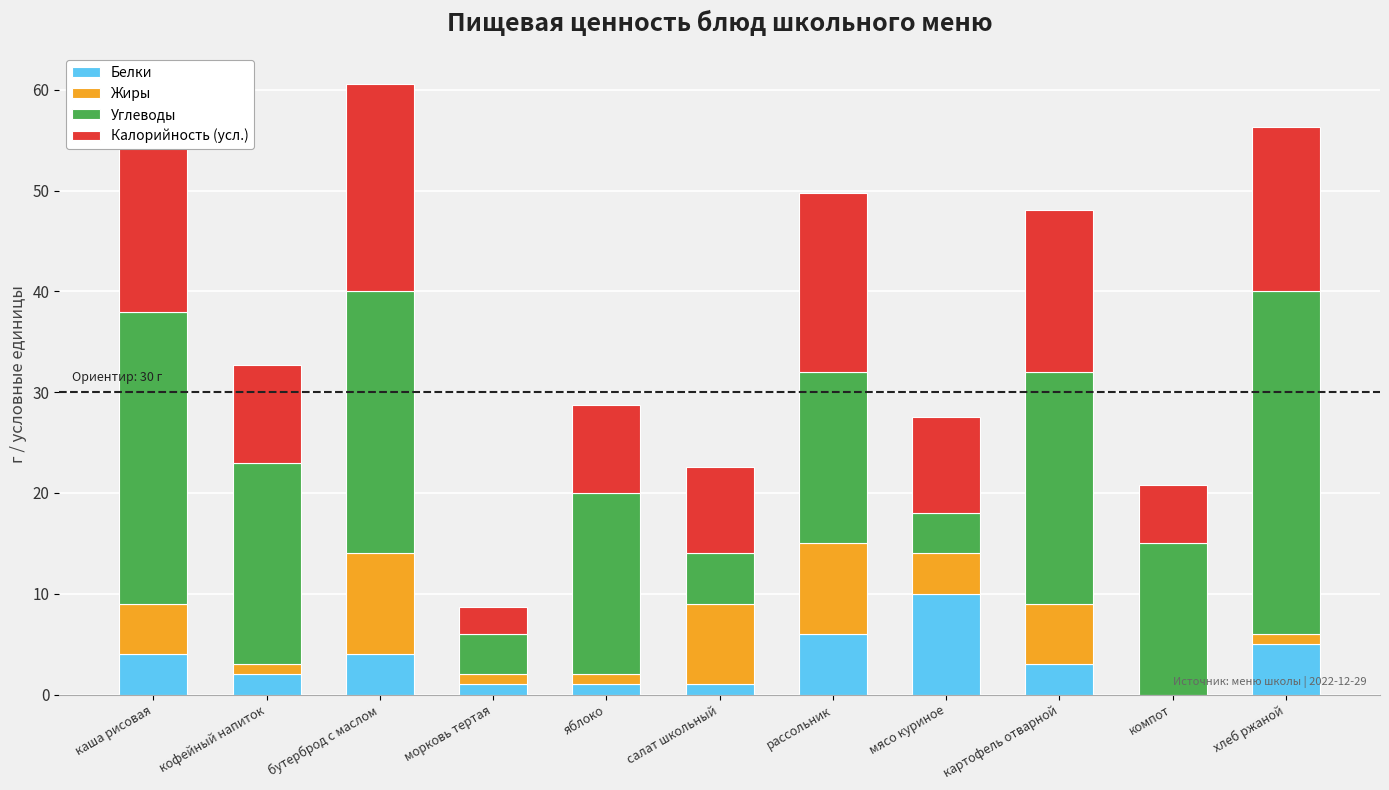

Is it true that Белки equals 4.0 at бутерброд с маслом?

True